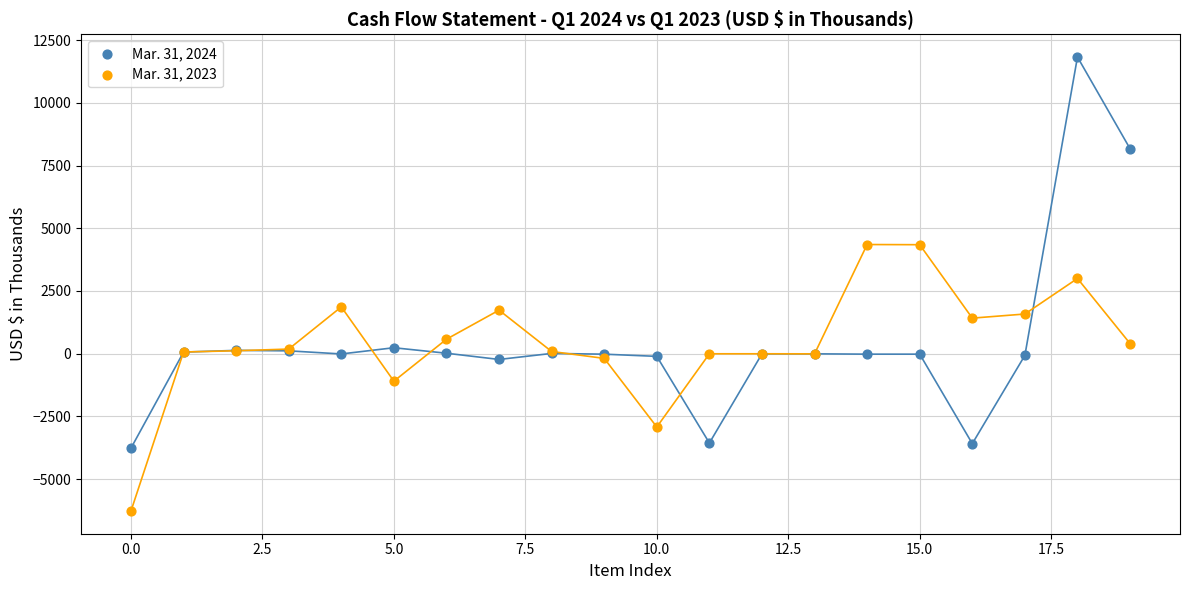

What are all the series names shown in the legend?

Mar. 31, 2024, Mar. 31, 2023